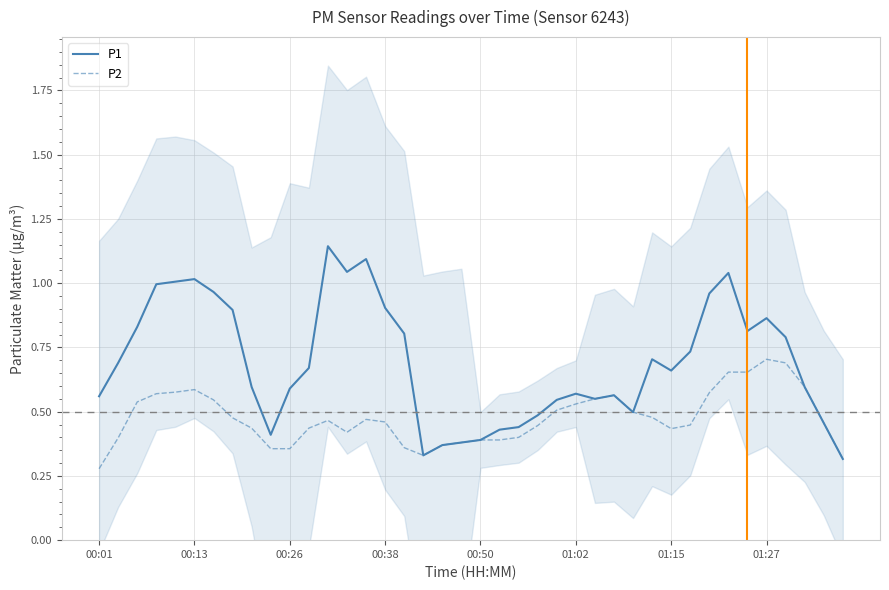

What is the total value across all series at 01:27?

1.6